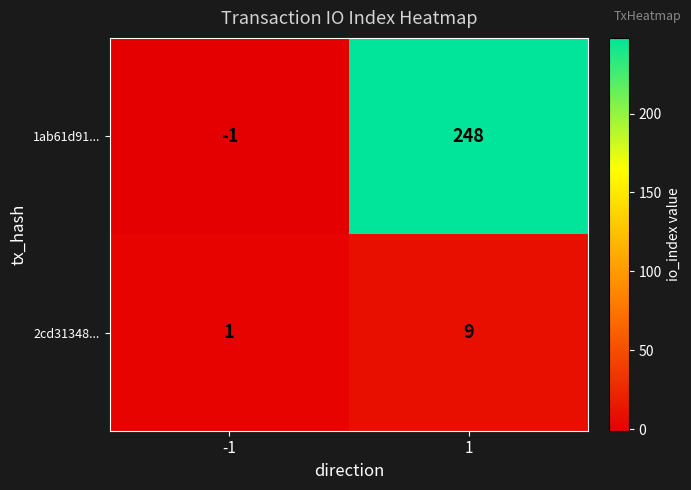

How many data points does each series have?

2